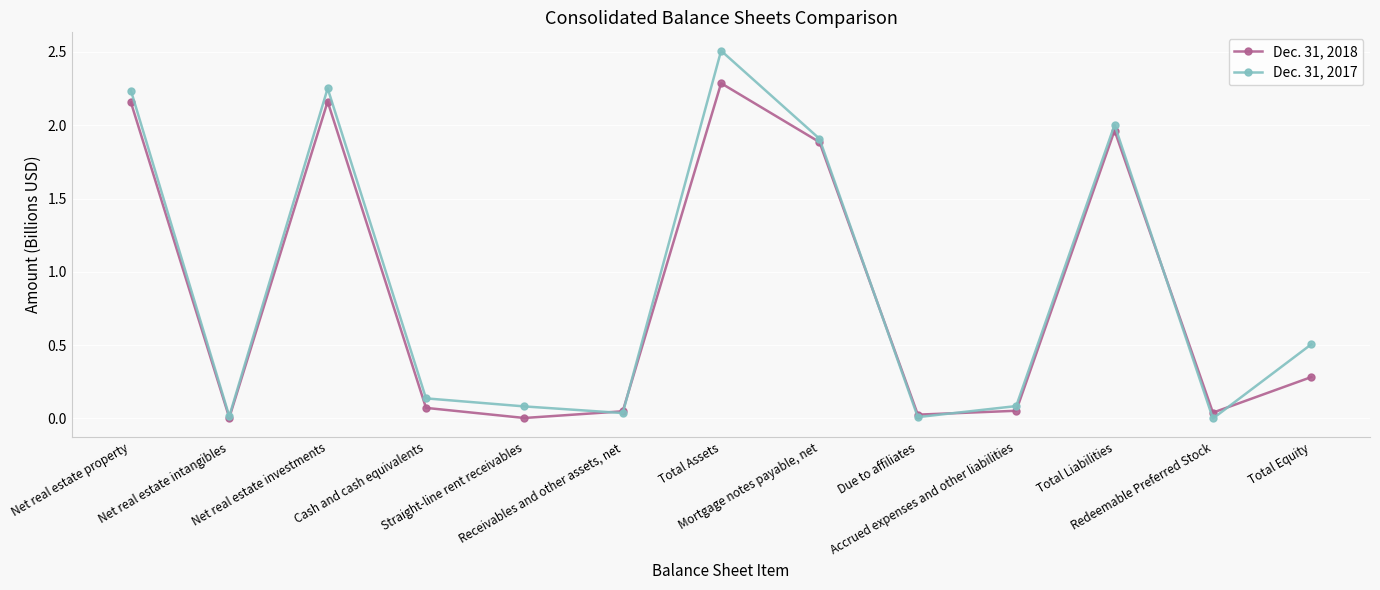

Does the chart display data point markers on the line(s)?

Yes